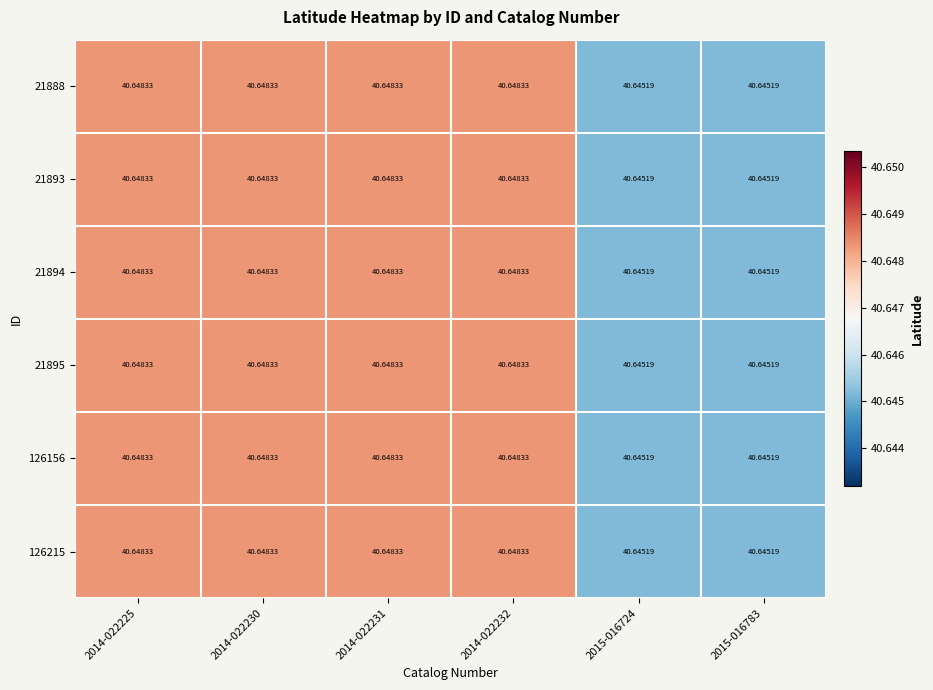

Is the value of 21893 at 2014-022230 greater than the value of 21888 at 2015-016724?

Yes